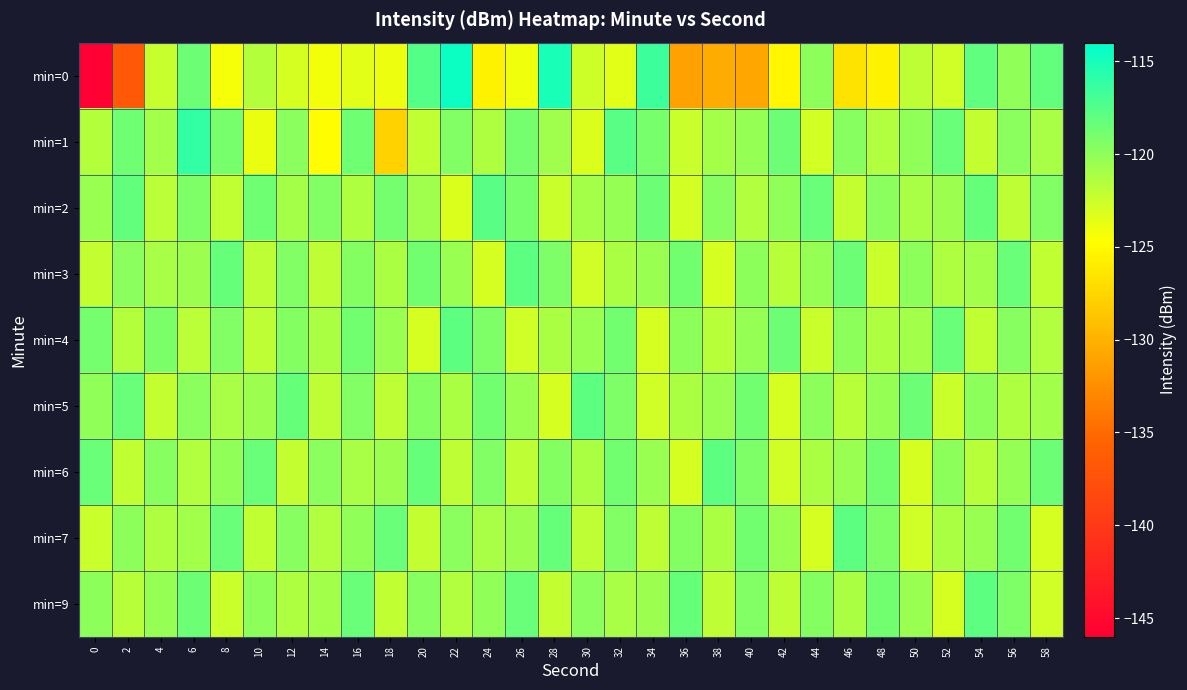

Reading left to right, what are all the values shown in this chart?

min=0: 0=-145.8	2=-136.6	4=-122.3	6=-118.5	8=-124.3	10=-121.5	12=-123.0	14=-124.2	16=-123.4	18=-124.0	20=-117.6	22=-114.5	24=-125.5	26=-124.1	28=-115.0	30=-122.5	32=-123.4	34=-116.5	36=-131.2	38=-130.4	40=-130.8	42=-125.3	44=-119.9	46=-126.5	48=-125.5	50=-121.9	52=-122.7	54=-118.1	56=-120.1	58=-118.2
min=1: 0=-121.6	2=-118.7	4=-120.9	6=-116.2	8=-119.1	10=-123.8	12=-119.8	14=-124.8	16=-118.6	18=-127.8	20=-122.1	22=-119.5	24=-121.3	26=-118.9	28=-120.7	30=-123.2	32=-117.8	34=-119.1	36=-122.5	38=-121.0	40=-120.3	42=-118.6	44=-122.8	46=-119.7	48=-121.5	50=-120.1	52=-118.4	54=-122.2	56=-119.8	58=-121.1
min=2: 0=-120.5	2=-118.2	4=-121.8	6=-119.3	8=-122.1	10=-118.7	12=-120.9	14=-119.5	16=-121.3	18=-118.9	20=-120.7	22=-123.2	24=-117.8	26=-119.1	28=-122.5	30=-121.0	32=-120.3	34=-118.6	36=-122.8	38=-119.7	40=-121.5	42=-120.1	44=-118.4	46=-122.2	48=-119.8	50=-121.1	52=-120.6	54=-118.3	56=-121.9	58=-119.4
min=3: 0=-122.2	2=-119.8	4=-121.1	6=-120.6	8=-118.3	10=-121.9	12=-119.4	14=-122.0	16=-119.6	18=-121.2	20=-118.8	22=-120.4	24=-123.0	26=-118.0	28=-119.3	30=-122.7	32=-121.2	34=-120.5	36=-118.8	38=-123.0	40=-119.9	42=-121.7	44=-120.3	46=-118.6	48=-122.4	50=-120.0	52=-121.3	54=-120.8	56=-118.5	58=-122.1
min=4: 0=-119.0	2=-121.6	4=-119.2	6=-121.8	8=-119.4	10=-122.0	12=-119.6	14=-121.2	16=-118.8	18=-120.4	20=-123.0	22=-118.0	24=-119.3	26=-122.7	28=-121.2	30=-120.5	32=-118.8	34=-123.0	36=-119.9	38=-121.7	40=-120.3	42=-118.6	44=-122.4	46=-120.0	48=-121.3	50=-120.8	52=-118.5	54=-122.1	56=-119.7	58=-121.5
min=5: 0=-120.1	2=-118.4	4=-122.2	6=-119.8	8=-121.1	10=-120.6	12=-118.3	14=-121.9	16=-119.4	18=-122.0	20=-119.6	22=-121.2	24=-118.8	26=-120.4	28=-123.0	30=-118.0	32=-119.3	34=-122.7	36=-121.2	38=-120.5	40=-118.8	42=-123.0	44=-119.9	46=-121.7	48=-120.3	50=-118.6	52=-122.4	54=-120.0	56=-121.3	58=-120.8
min=6: 0=-118.5	2=-122.1	4=-119.7	6=-121.5	8=-120.1	10=-118.4	12=-122.2	14=-119.8	16=-121.1	18=-120.6	20=-118.3	22=-121.9	24=-119.4	26=-122.0	28=-119.6	30=-121.2	32=-118.8	34=-120.4	36=-123.0	38=-118.0	40=-119.3	42=-122.7	44=-121.2	46=-120.5	48=-118.8	50=-123.0	52=-119.9	54=-121.7	56=-120.3	58=-118.6
min=7: 0=-122.4	2=-120.0	4=-121.3	6=-120.8	8=-118.5	10=-122.1	12=-119.7	14=-121.5	16=-120.1	18=-118.4	20=-122.2	22=-119.8	24=-121.1	26=-120.6	28=-118.3	30=-121.9	32=-119.4	34=-122.0	36=-119.6	38=-121.2	40=-118.8	42=-120.4	44=-123.0	46=-118.0	48=-119.3	50=-122.7	52=-121.2	54=-120.5	56=-118.8	58=-123.0
min=9: 0=-119.9	2=-121.7	4=-120.3	6=-118.6	8=-122.4	10=-120.0	12=-121.3	14=-120.8	16=-118.5	18=-122.1	20=-119.7	22=-121.5	24=-120.1	26=-118.4	28=-122.2	30=-119.8	32=-121.1	34=-120.6	36=-118.3	38=-121.9	40=-119.4	42=-122.0	44=-119.6	46=-121.2	48=-118.8	50=-120.4	52=-123.0	54=-118.0	56=-119.3	58=-122.7